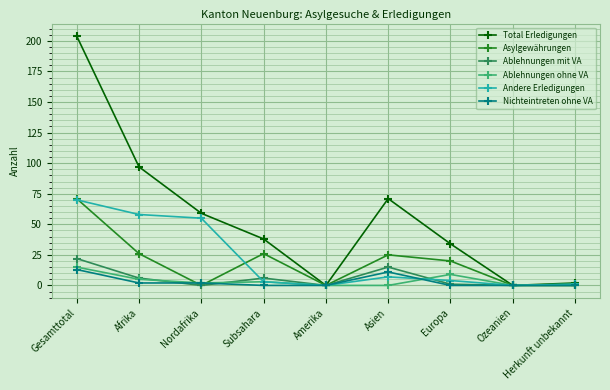

What value does the Andere Erledigungen series have at Afrika, to the nearest 5?

60